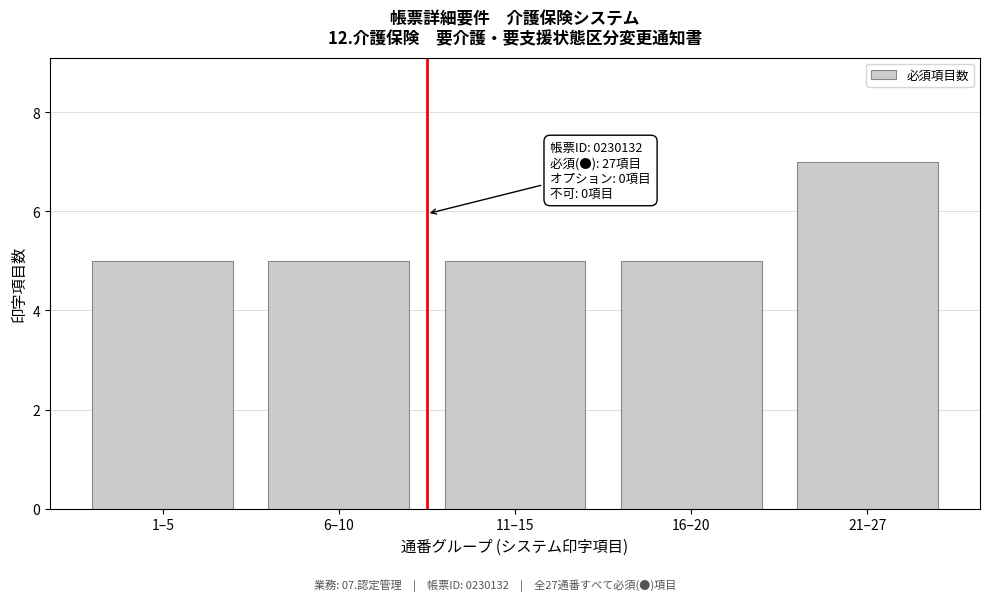

Reading left to right, transcribe all the data shown in this chart.

1–5=5	6–10=5	11–15=5	16–20=5	21–27=7